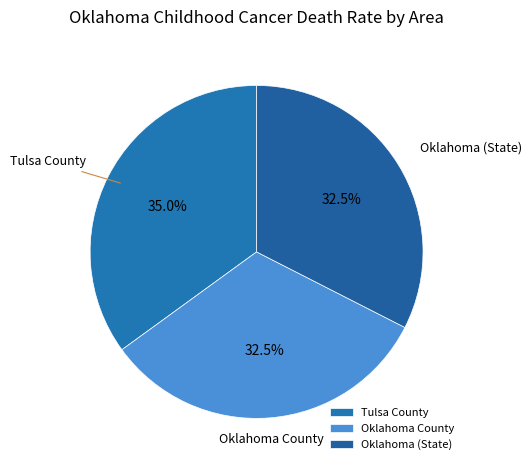

How much of the chart is everything except Oklahoma (State)?

67.5%